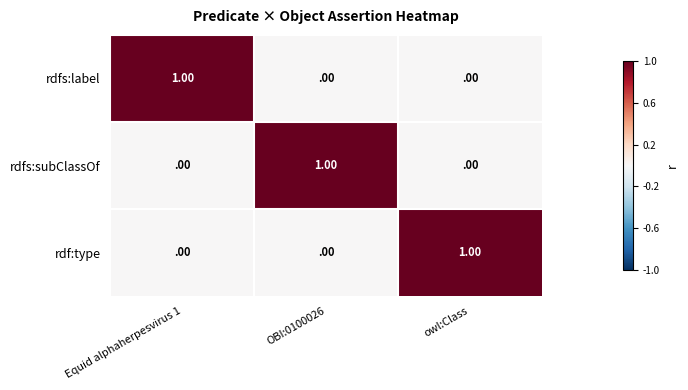

At how many categories does at least one series exceed 0?

3